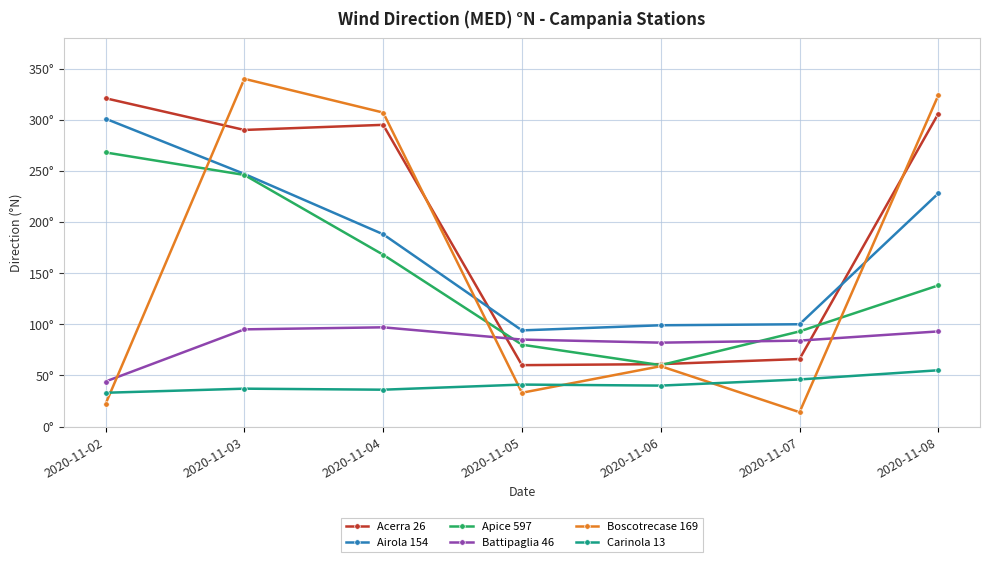

How many interior local peaks does the Carinola 13 series have?

2